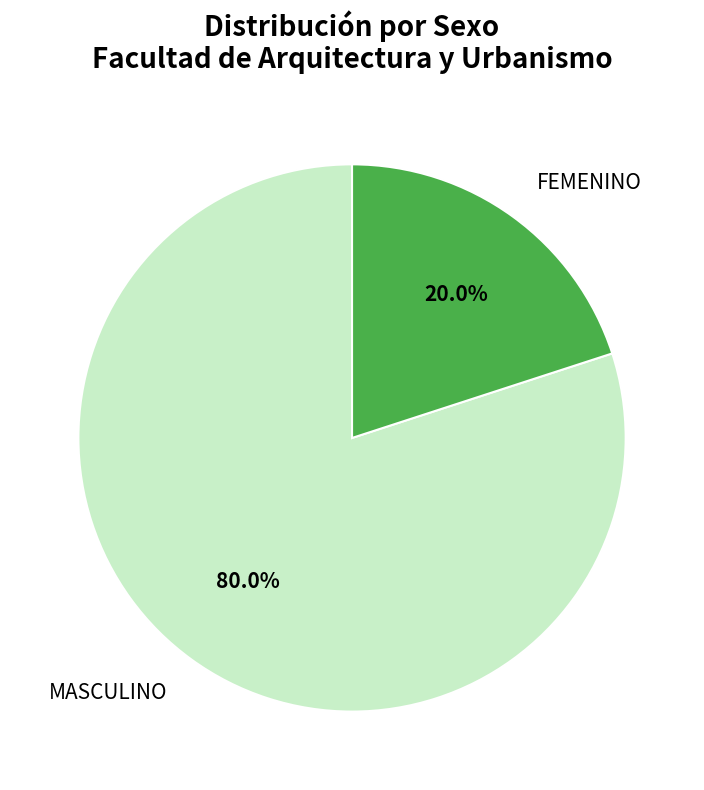

True or false: FEMENINO accounts for 34% of the total.

False